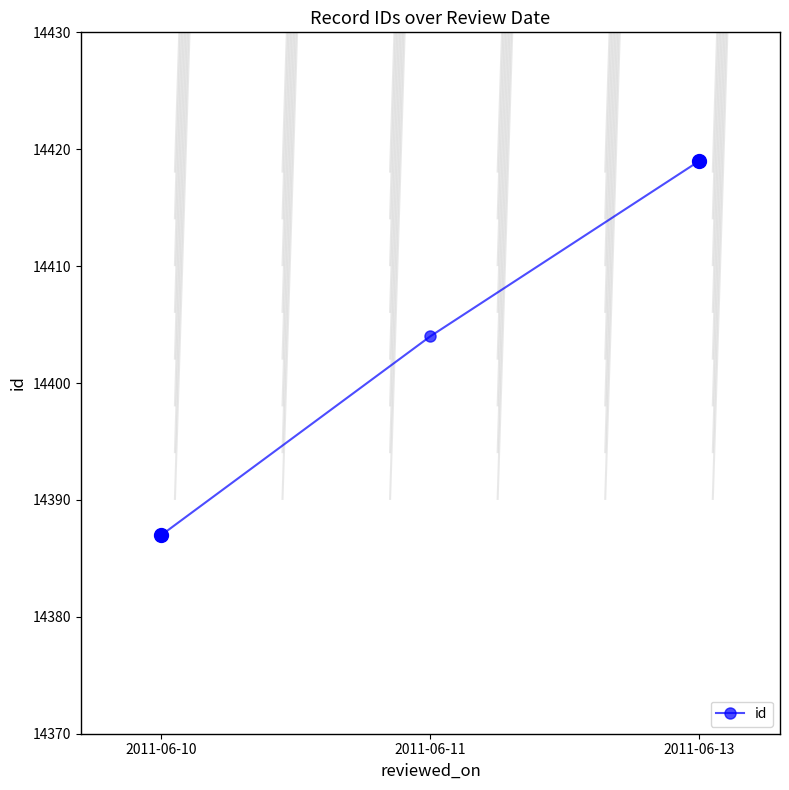

Rank the categories by value from lowest to highest.

2011-06-10, 2011-06-11, 2011-06-13